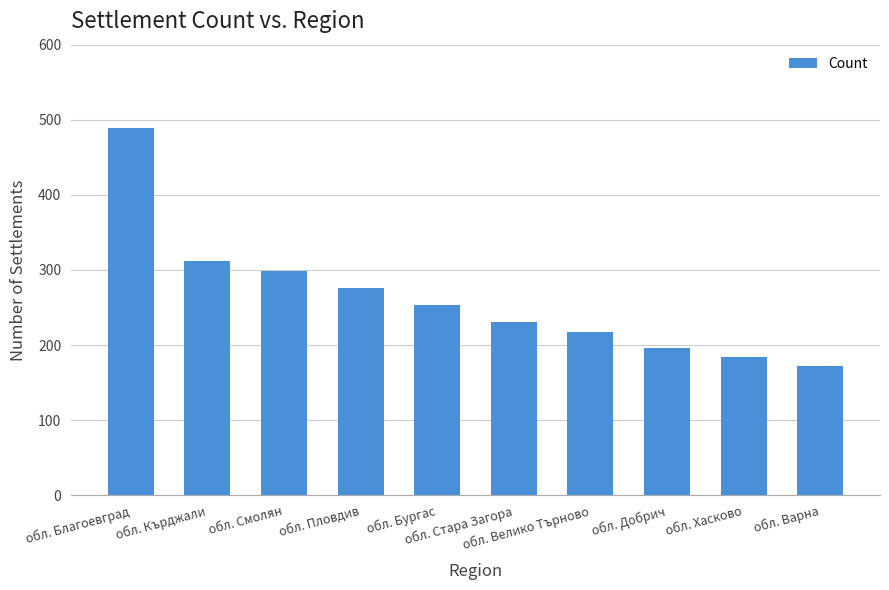

Is it true that the value at обл. Смолян is 530?

False